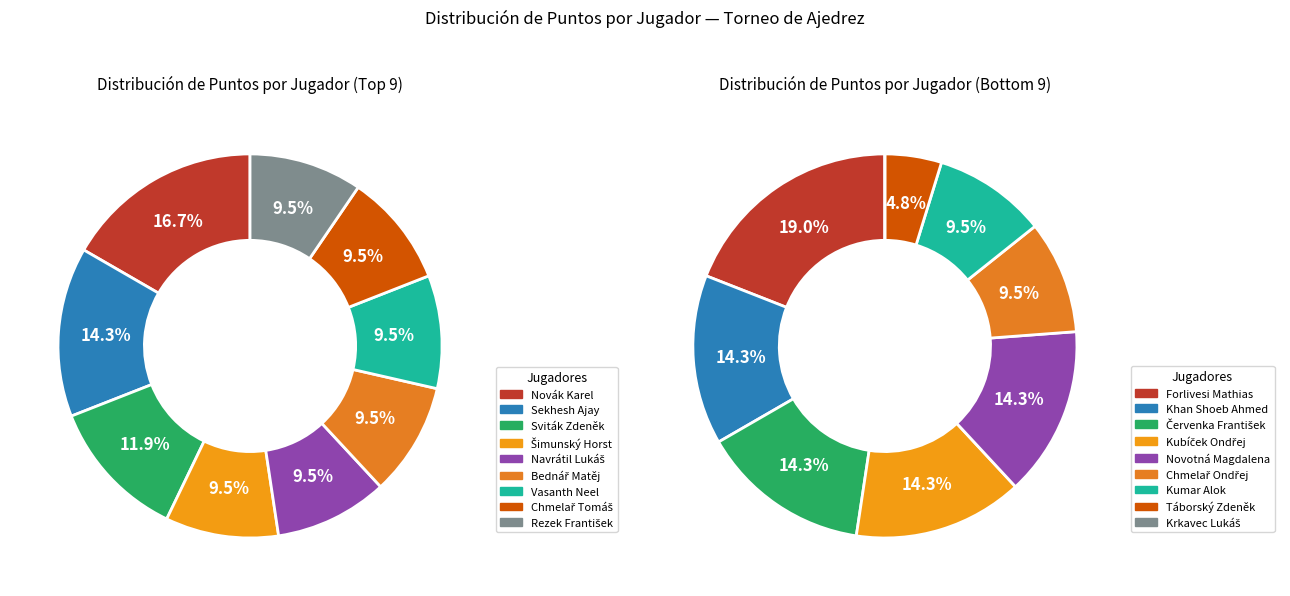

Is Vasanth Neel the majority of the pie?

No